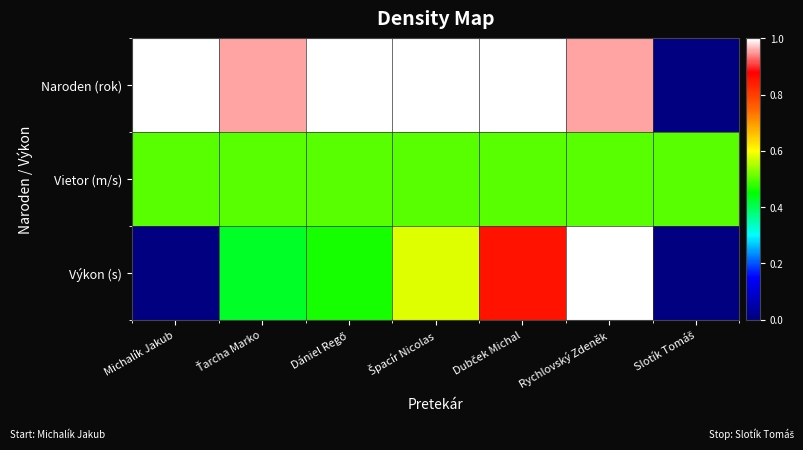

Rank the series at Špacír Nicolas from highest to lowest value.

Naroden (rok), Výkon (s), Vietor (m/s)